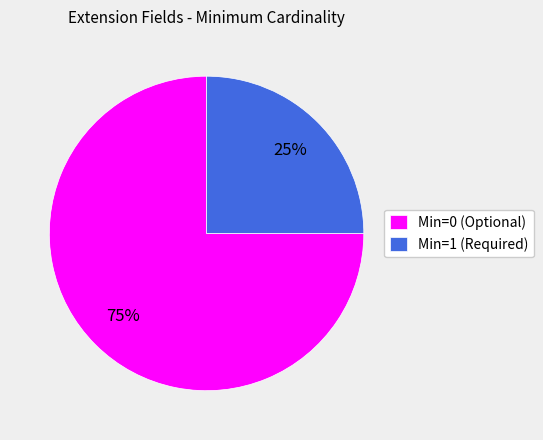

What is the majority slice?

Min=0 (Optional)